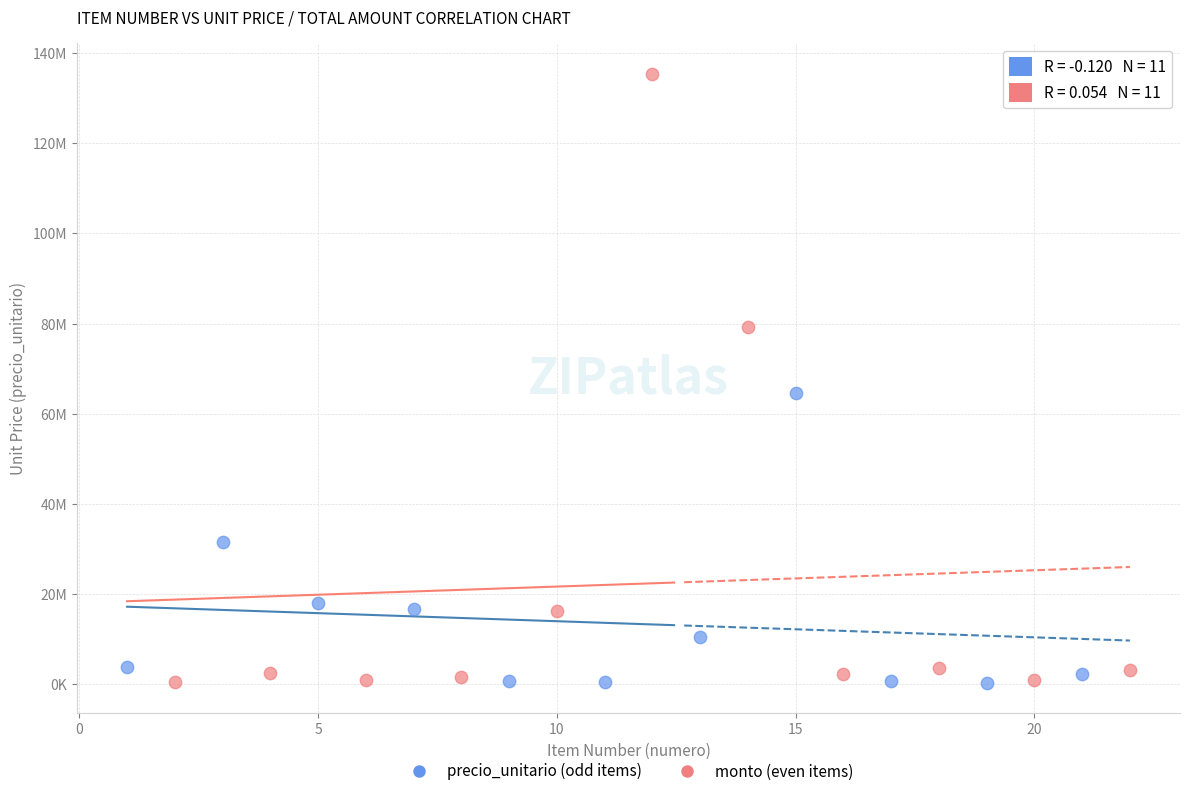

Which series has the widest spread of Y values?

monto (even items)